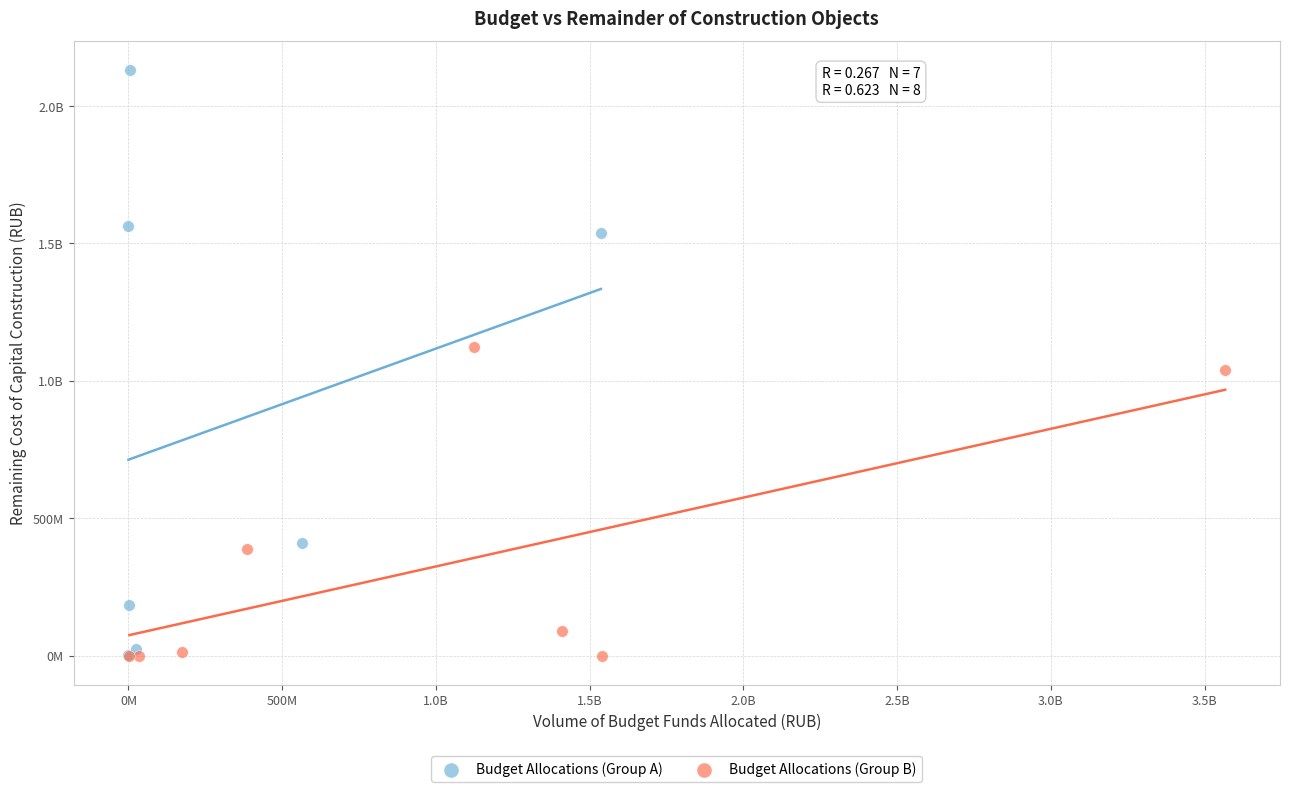

What are all the series names shown in the legend?

Budget Allocations (Group A), Budget Allocations (Group B)